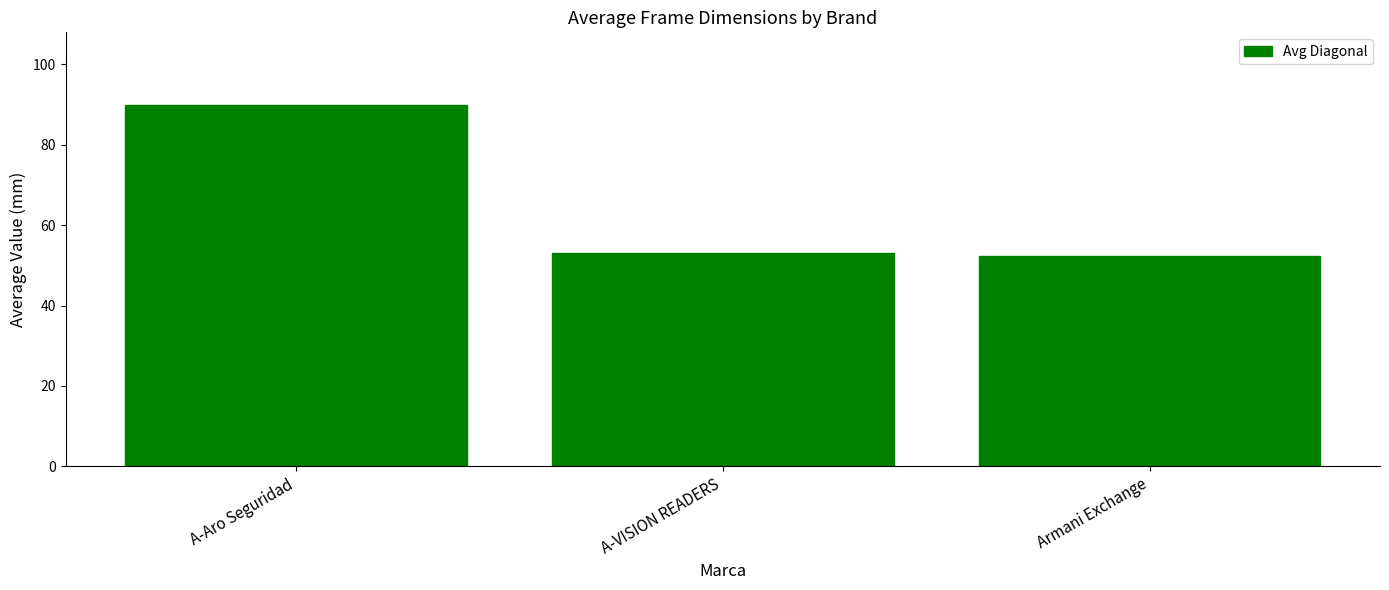

What is the value of the 2nd bar from the left?

53.0